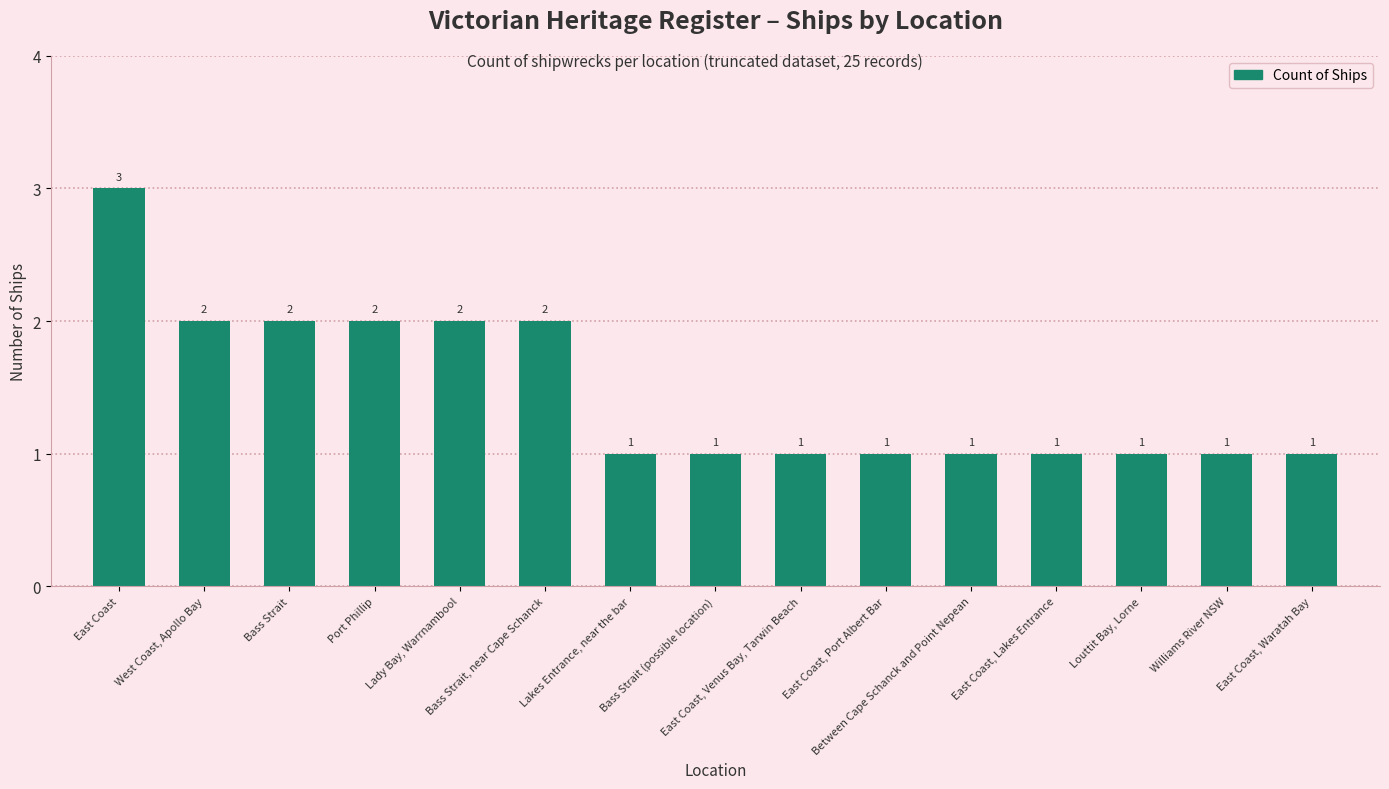

What is the maximum value shown in the chart?

3